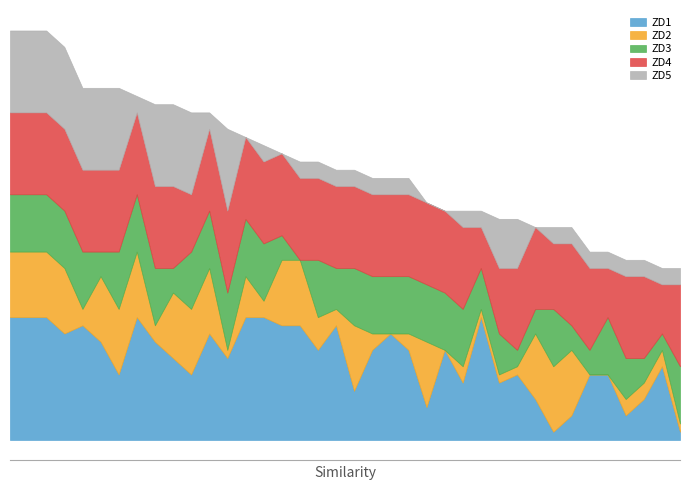

What are all the series names shown in the legend?

ZD1, ZD2, ZD3, ZD4, ZD5